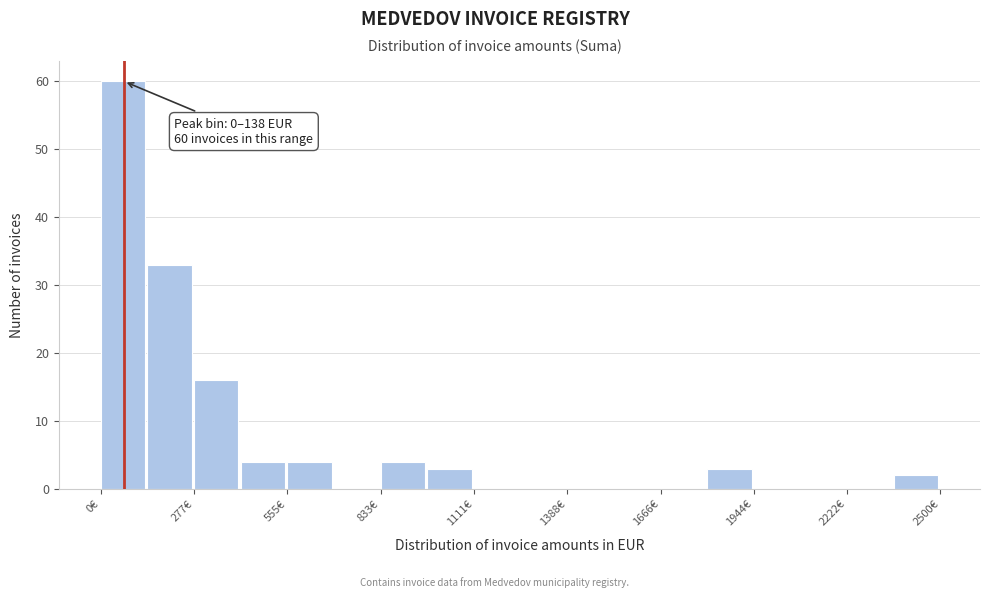

Around what value on the x-axis is the tallest bar? Give the approximate position of its centre, as read against the axis.

50